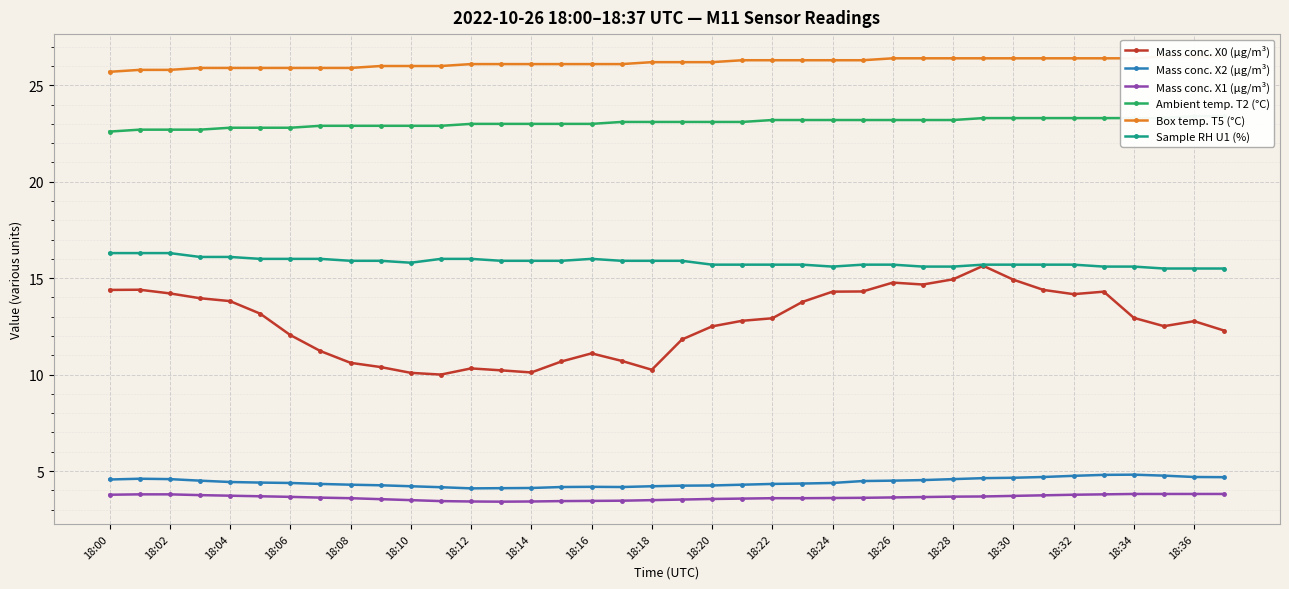

True or false: Ambient temp. T2 (°C) has a value of 39.0 at 19.

False